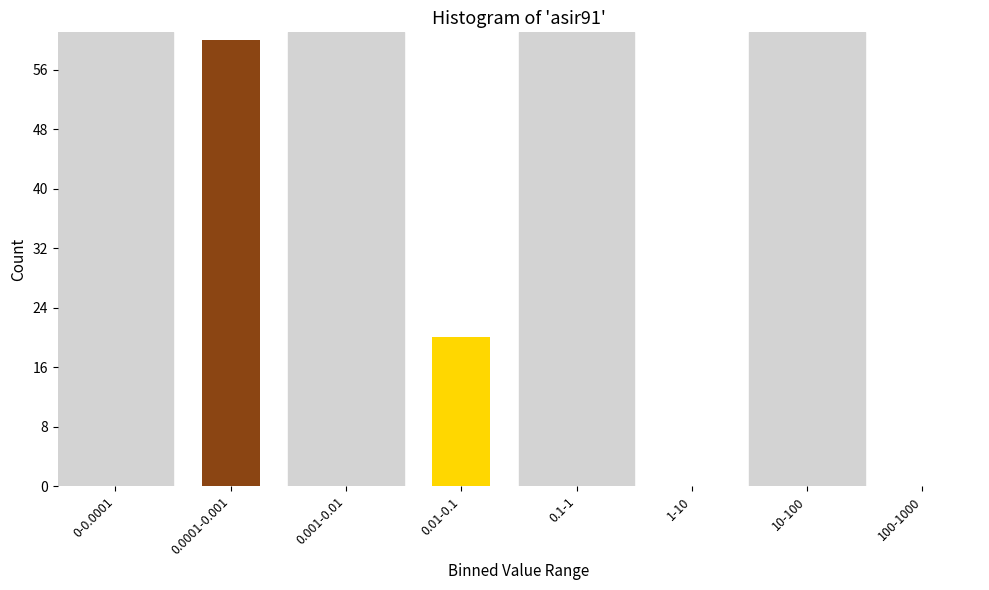

Reading left to right, list all the values displayed in this chart.

0-0.0001=0	0.0001-0.001=60	0.001-0.01=0	0.01-0.1=20	0.1-1=0	1-10=0	10-100=0	100-1000=0